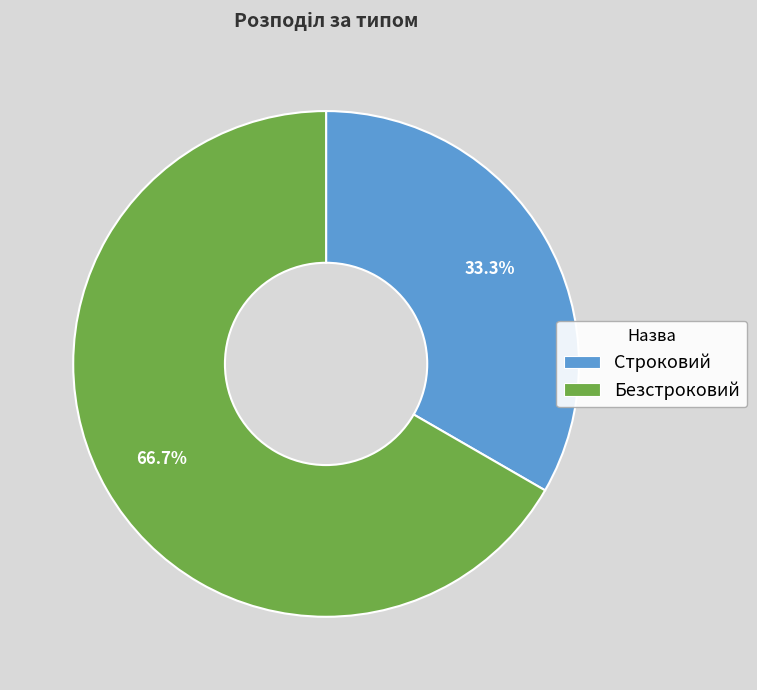

Rank the categories by value from lowest to highest.

Строковий, Безстроковий